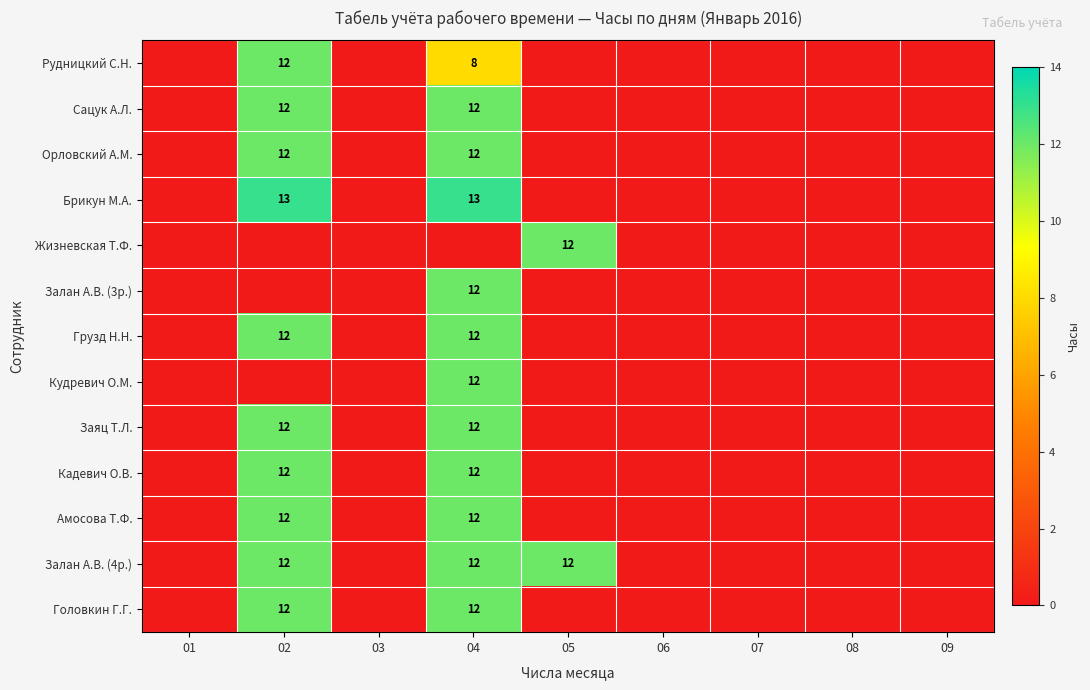

What is the difference between the highest and lowest values at 02?

13